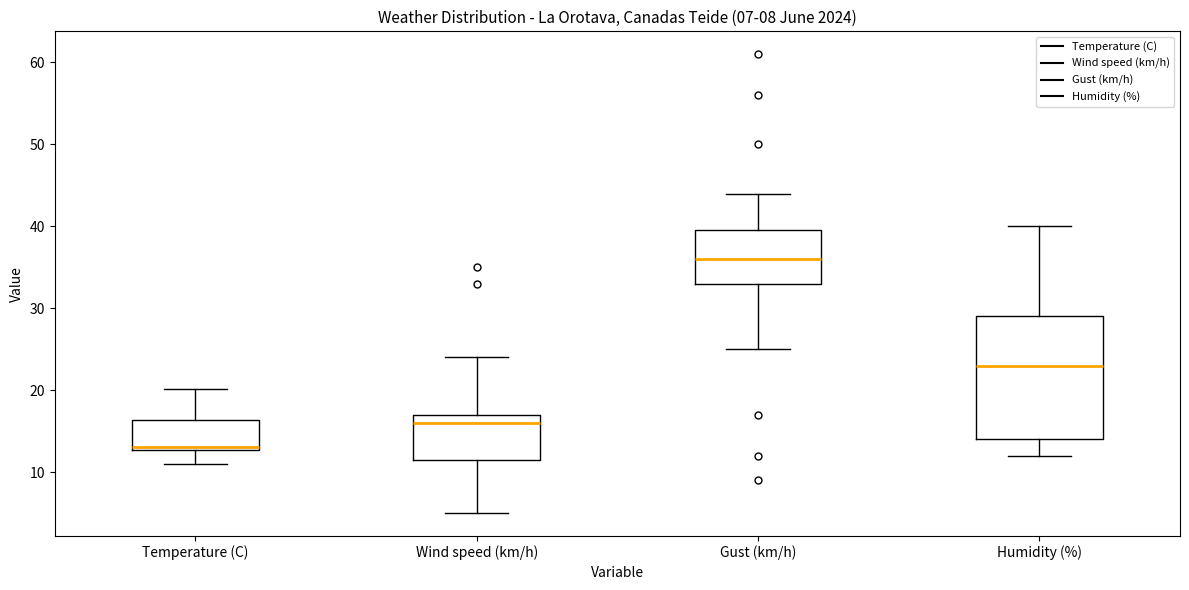

Which box's median line is the highest?

Gust (km/h)